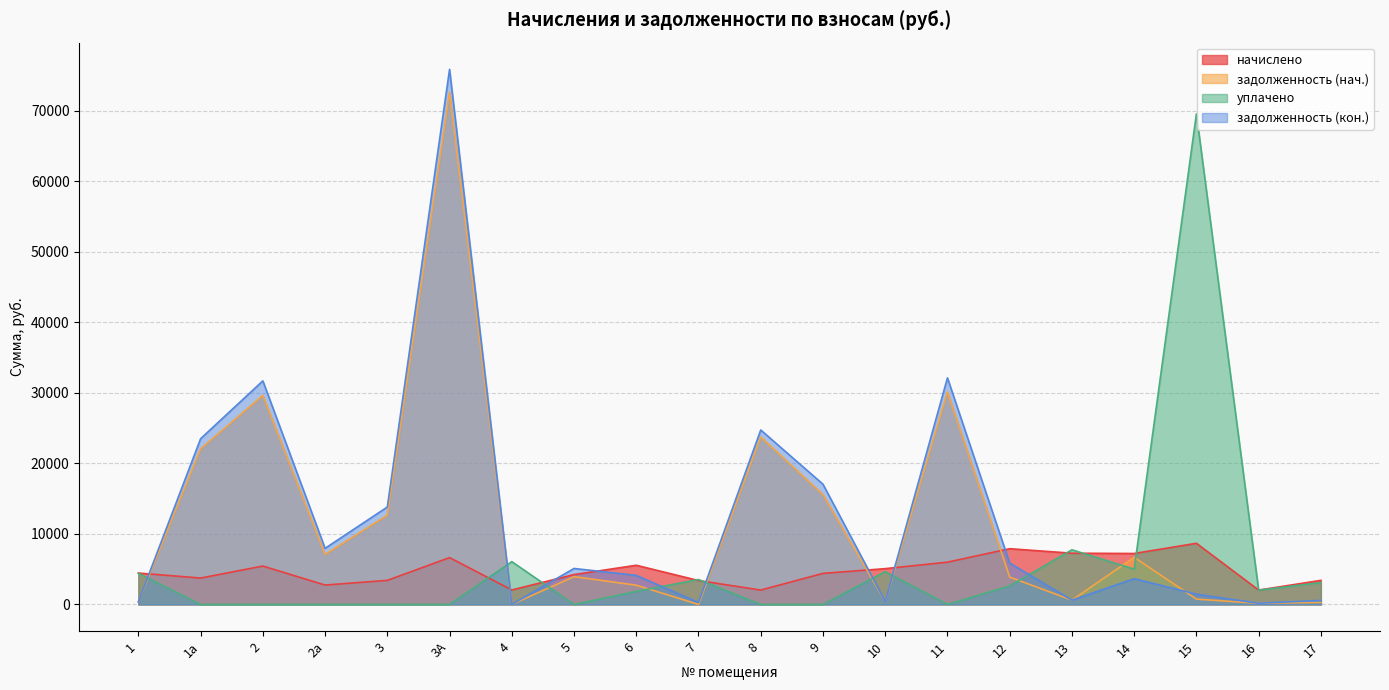

What is the difference between the maximum and minimum values in the уплачено series?

69565.4